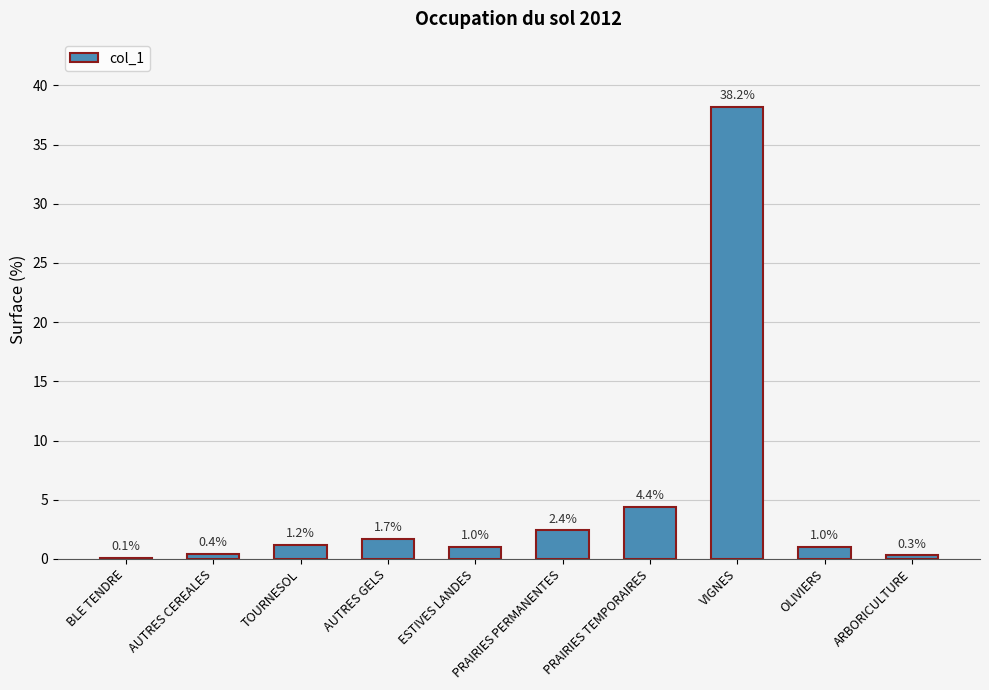

True or false: the data shows 2.4 at PRAIRIES PERMANENTES.

True